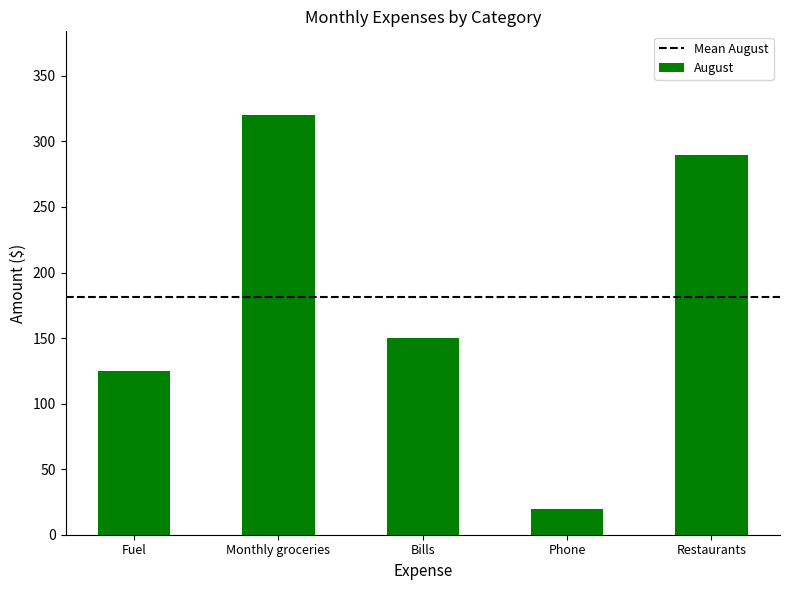

Between Restaurants and Bills, which is larger?

Restaurants